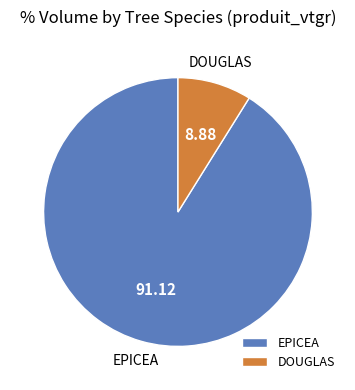

Approximately how many times larger is the value at EPICEA compared to DOUGLAS?

10.3